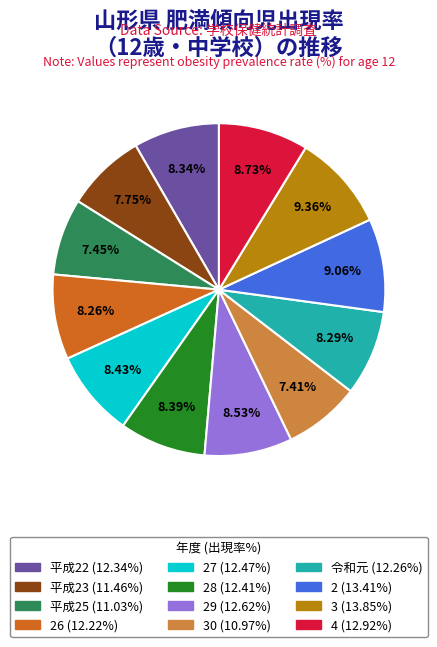

Is there a majority slice in this chart?

No